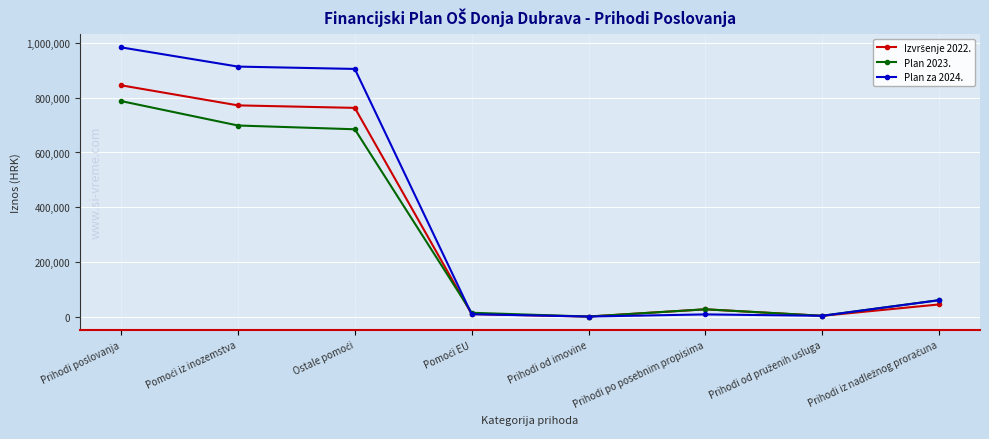

True or false: Plan za 2024. has a value of 984388 at Prihodi poslovanja.

True